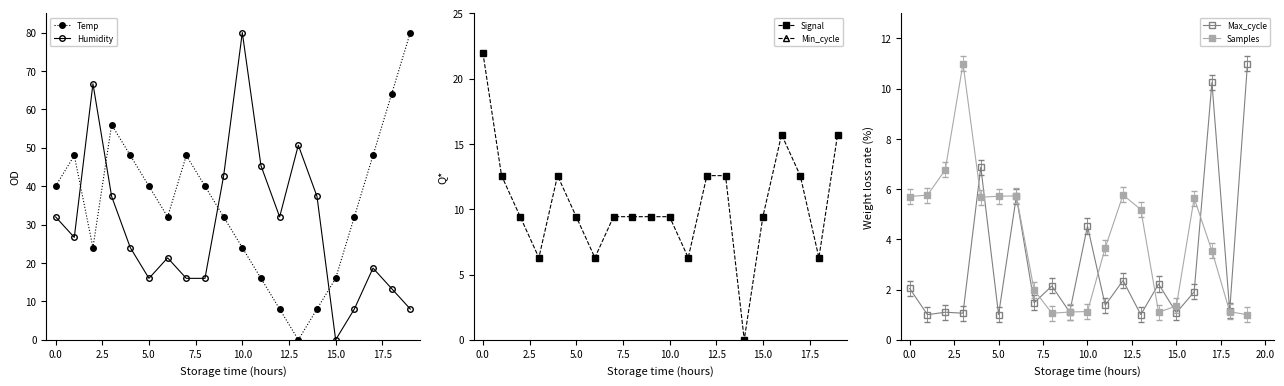

Which series has the widest spread of values?

Temp